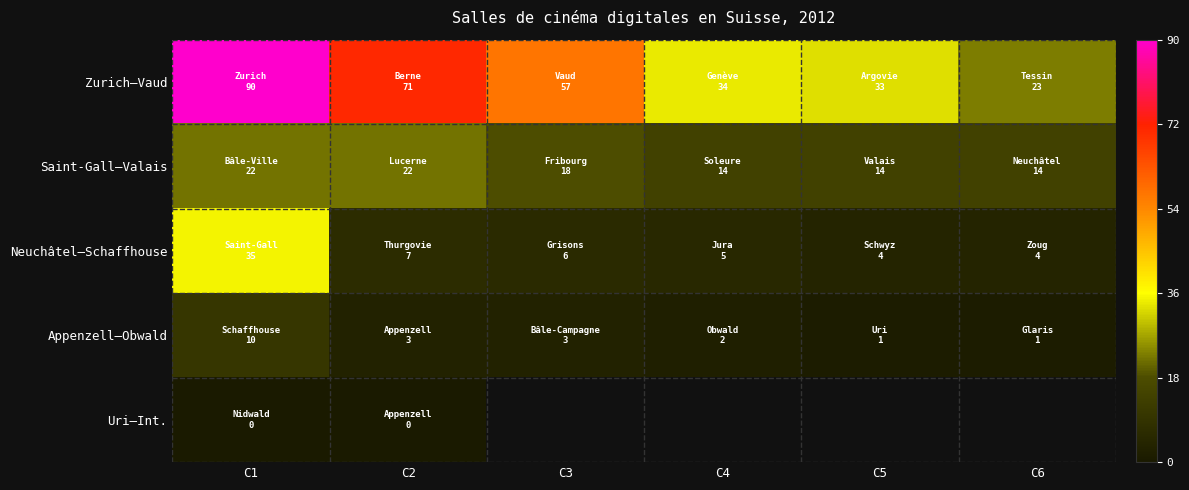

At how many categories does at least one series exceed 36?

3